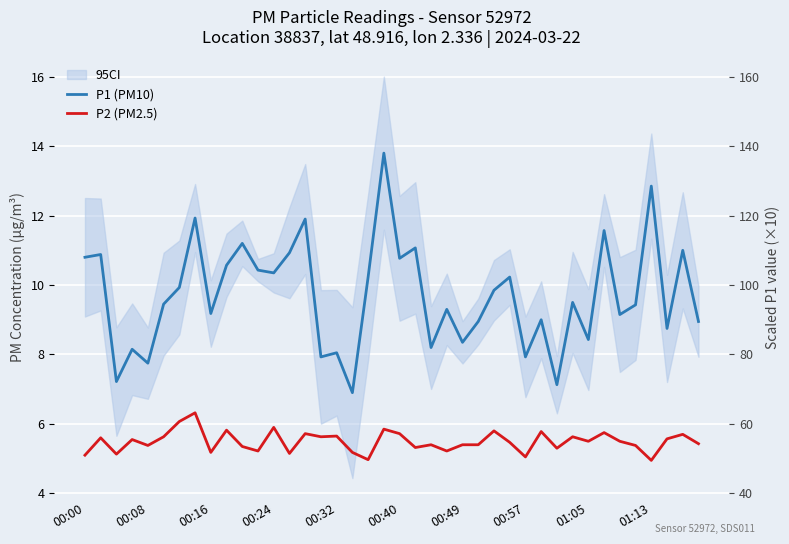

What is the sum of all P1 (PM10) values?

388.0